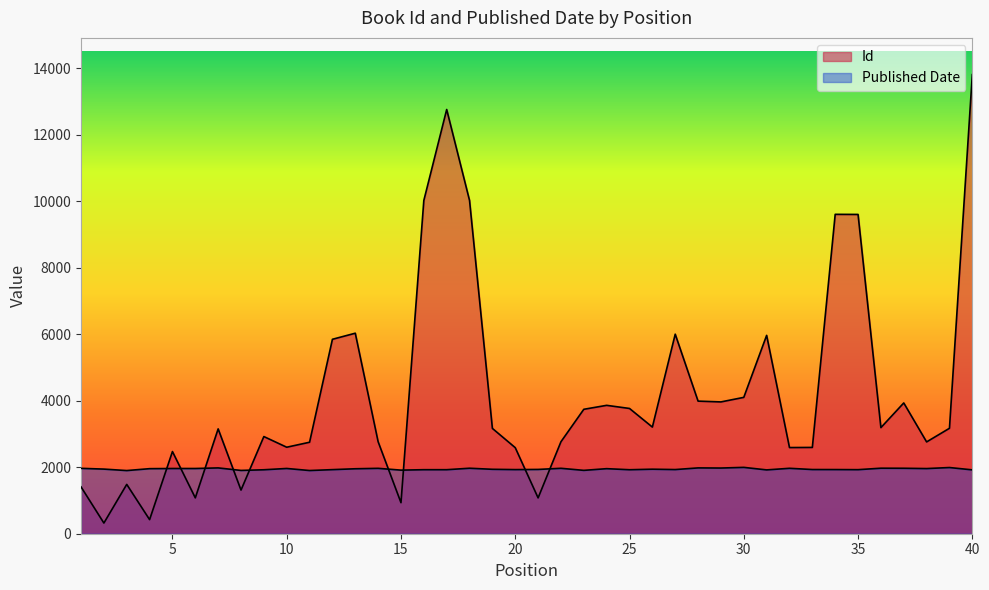

What is the smallest value displayed?

321